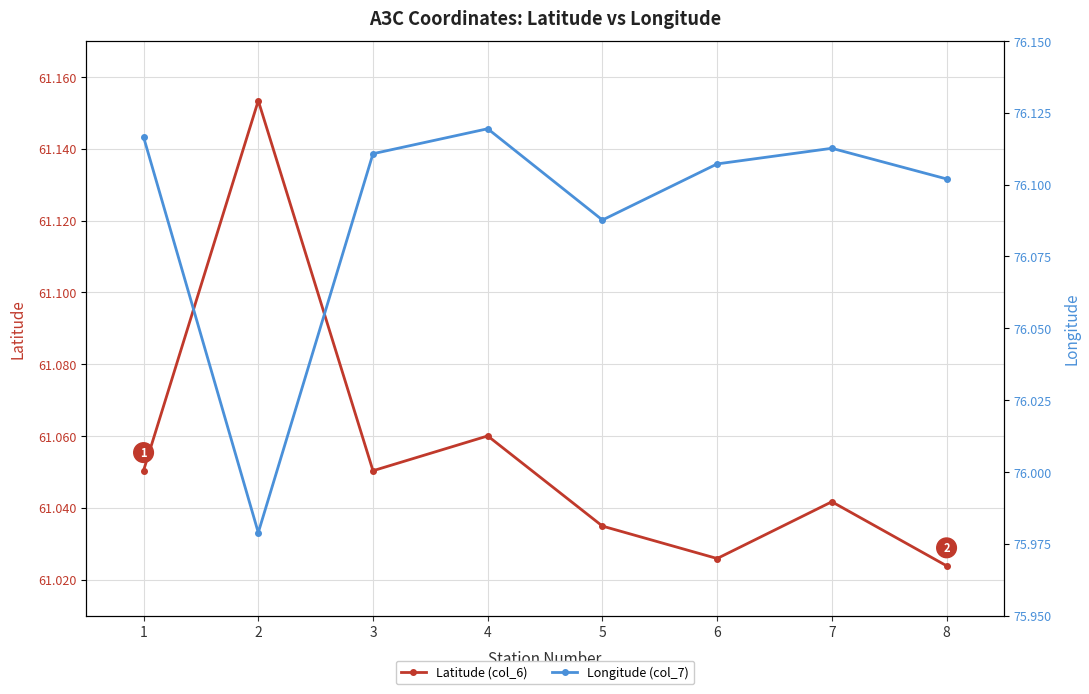

Reading left to right, what are all the values shown in this chart?

Latitude (col_6): 1=61.1	2=61.2	3=61.1	4=61.1	5=61.0	6=61.0	7=61.0	8=61.0
Longitude (col_7): 1=76.1	2=76.0	3=76.1	4=76.1	5=76.1	6=76.1	7=76.1	8=76.1